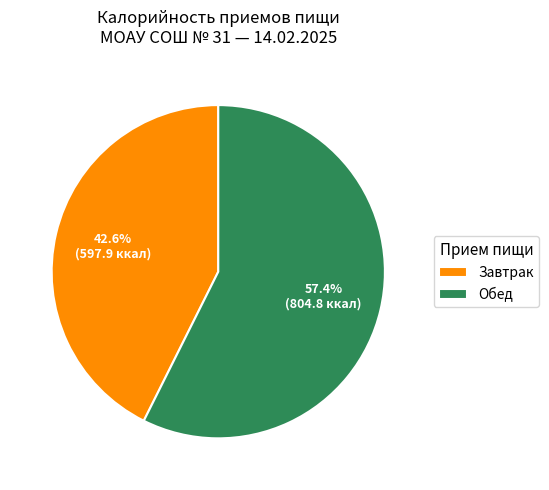

Which category has the smallest portion of the pie?

Завтрак